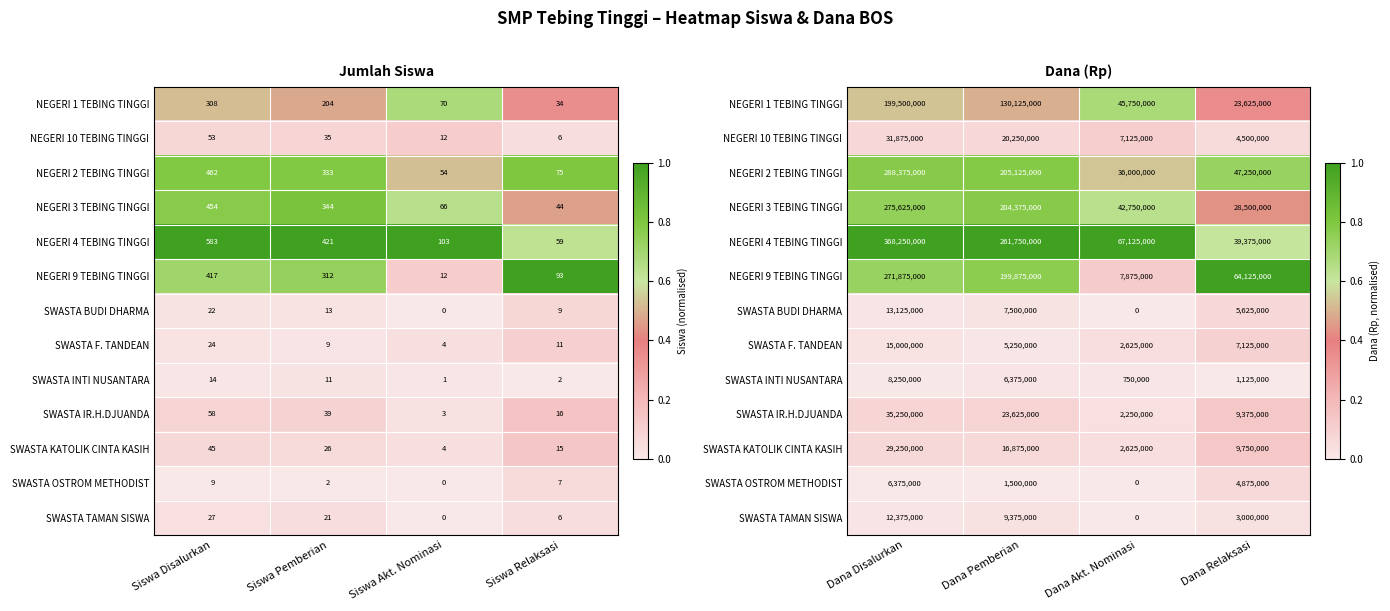

What is the sum of the NEGERI 9 TEBING TINGGI values at Dana Akt. Nominasi and Dana Relaksasi?

1.1